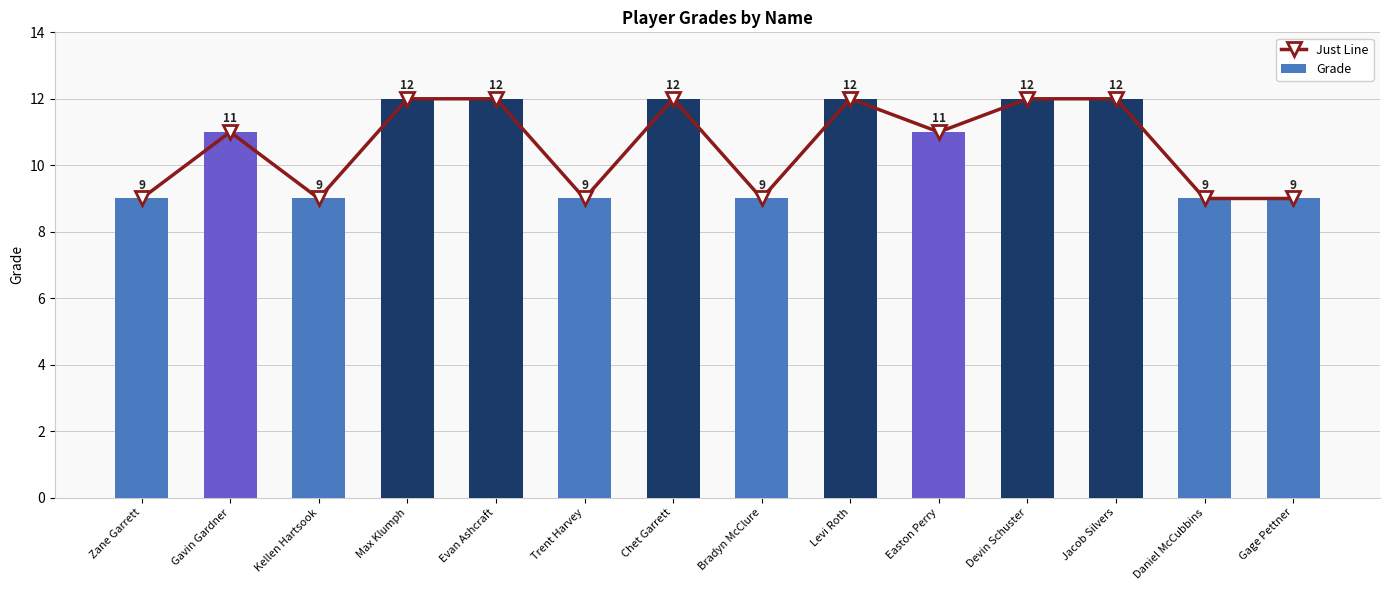

What is the value of the Just Line bar at the 5th from the left?

12